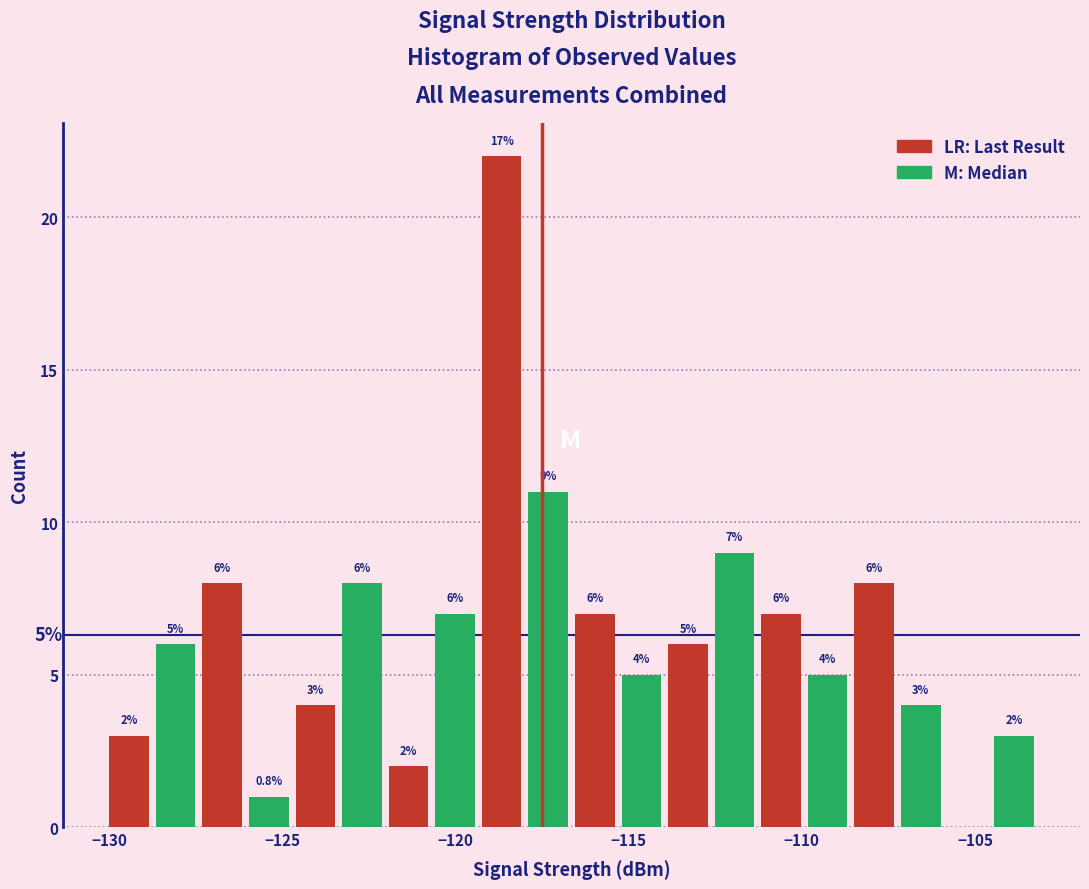

Read against the x-axis, roughly where is the centre of the tallest bar?

-118.5